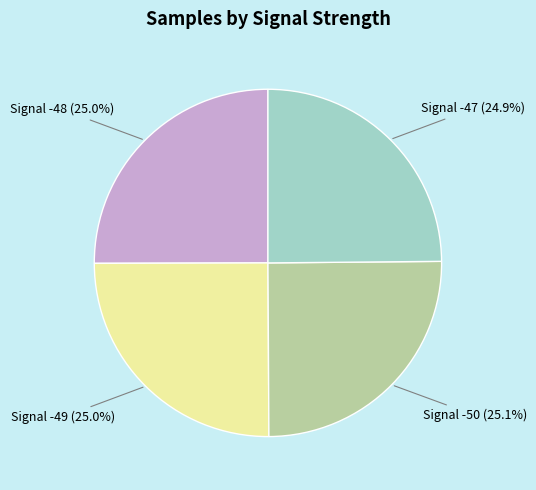

Is the sum of Signal -48 and Signal -47 greater than half?

No